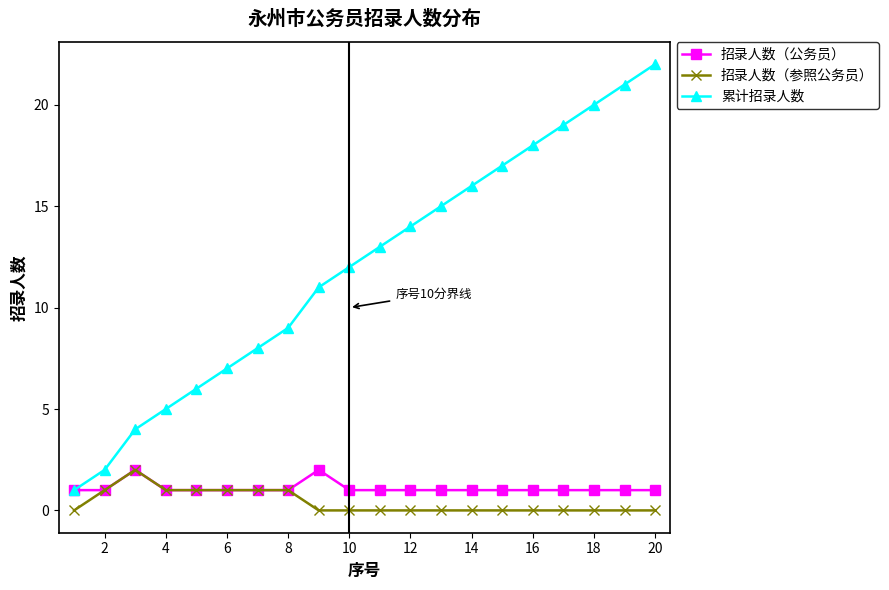

True or false: 招录人数（参照公务员） and 累计招录人数 intersect in this chart.

False